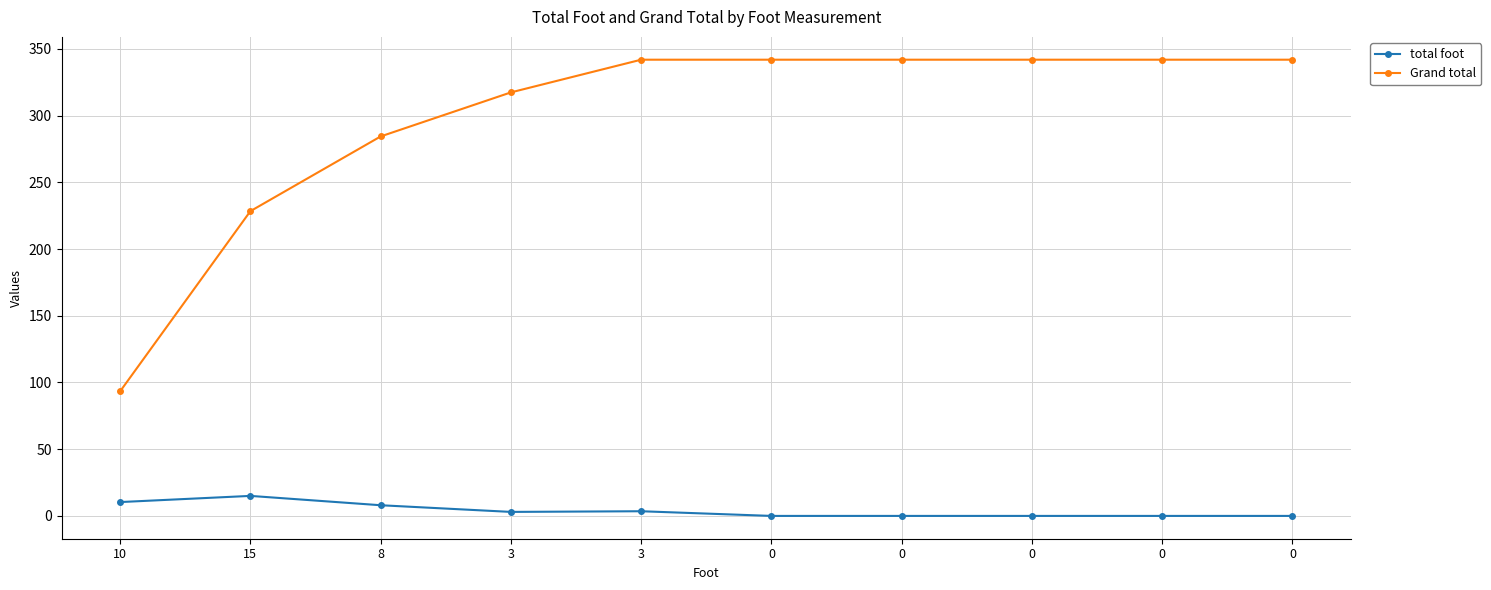

Does the chart have visible grid lines?

Yes